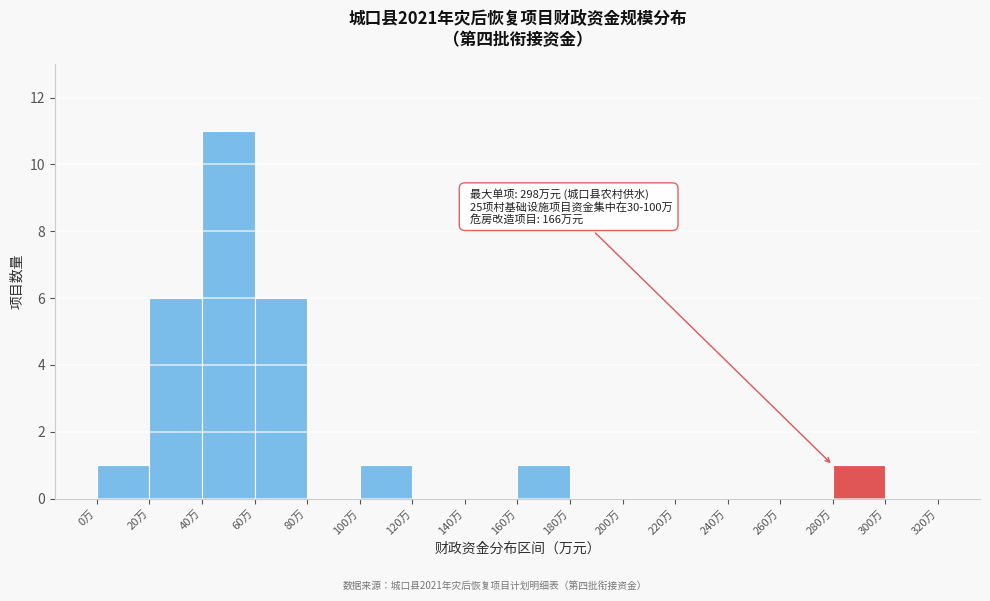

Which range on the x-axis has the tallest bar?

40 to 60